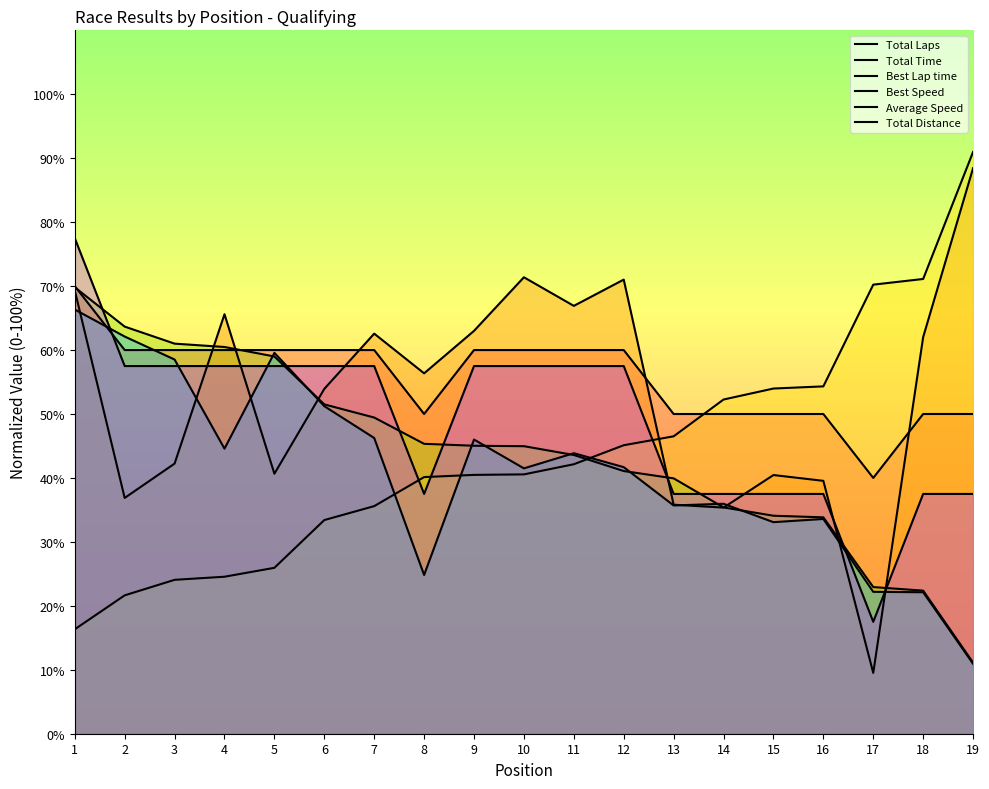

True or false: Total Laps and Total Distance cross at least once.

True